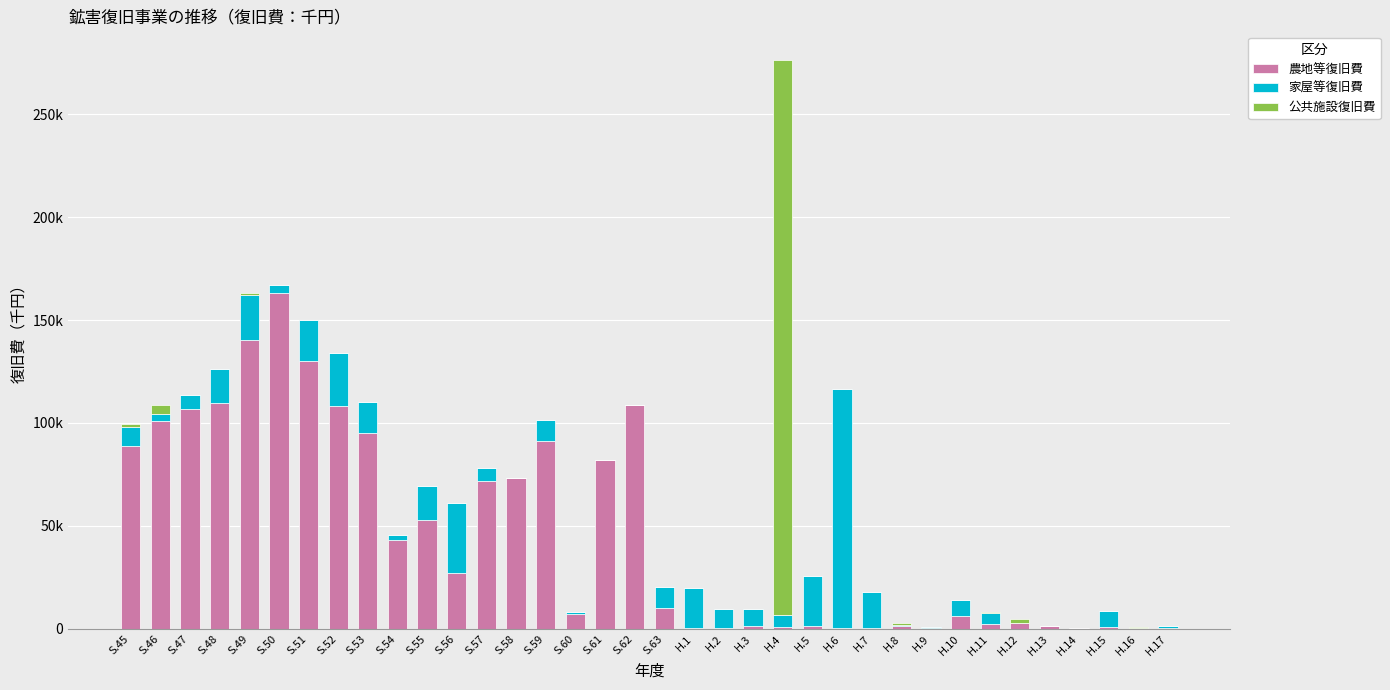

What are all the series names shown in the legend?

農地等復旧費, 家屋等復旧費, 公共施設復旧費